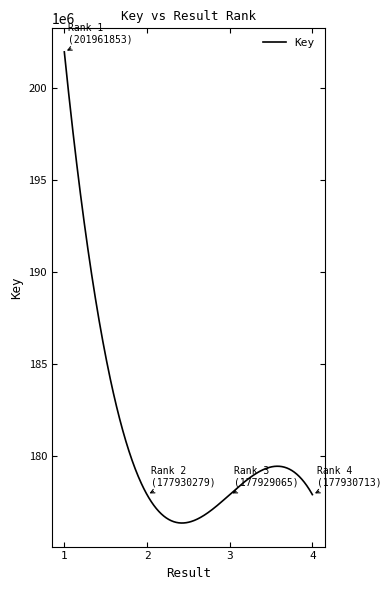

What is the smallest value displayed?

176388072.0